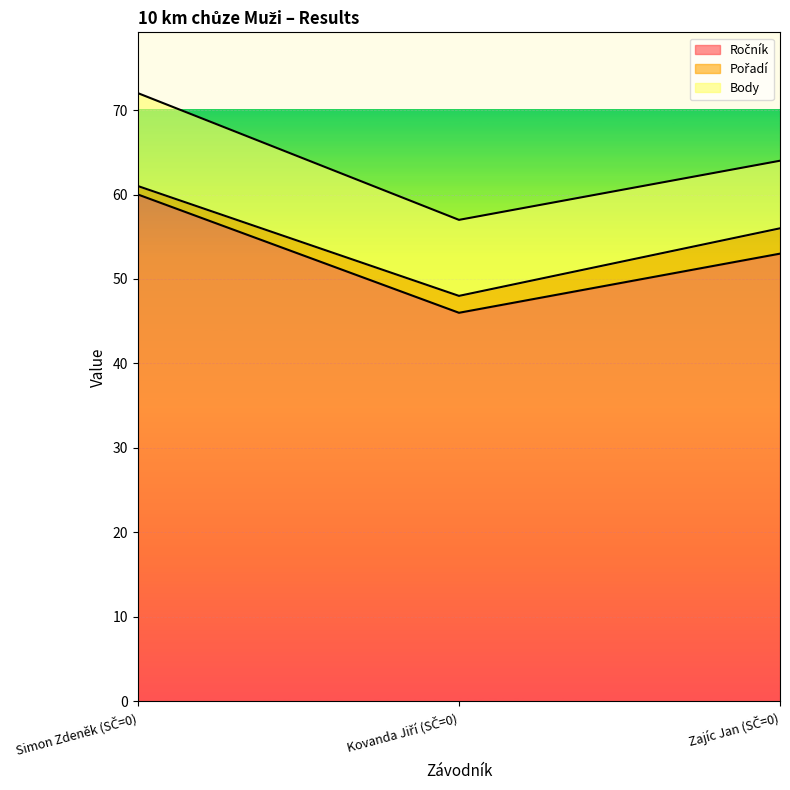

How many lines are shown in the chart?

3